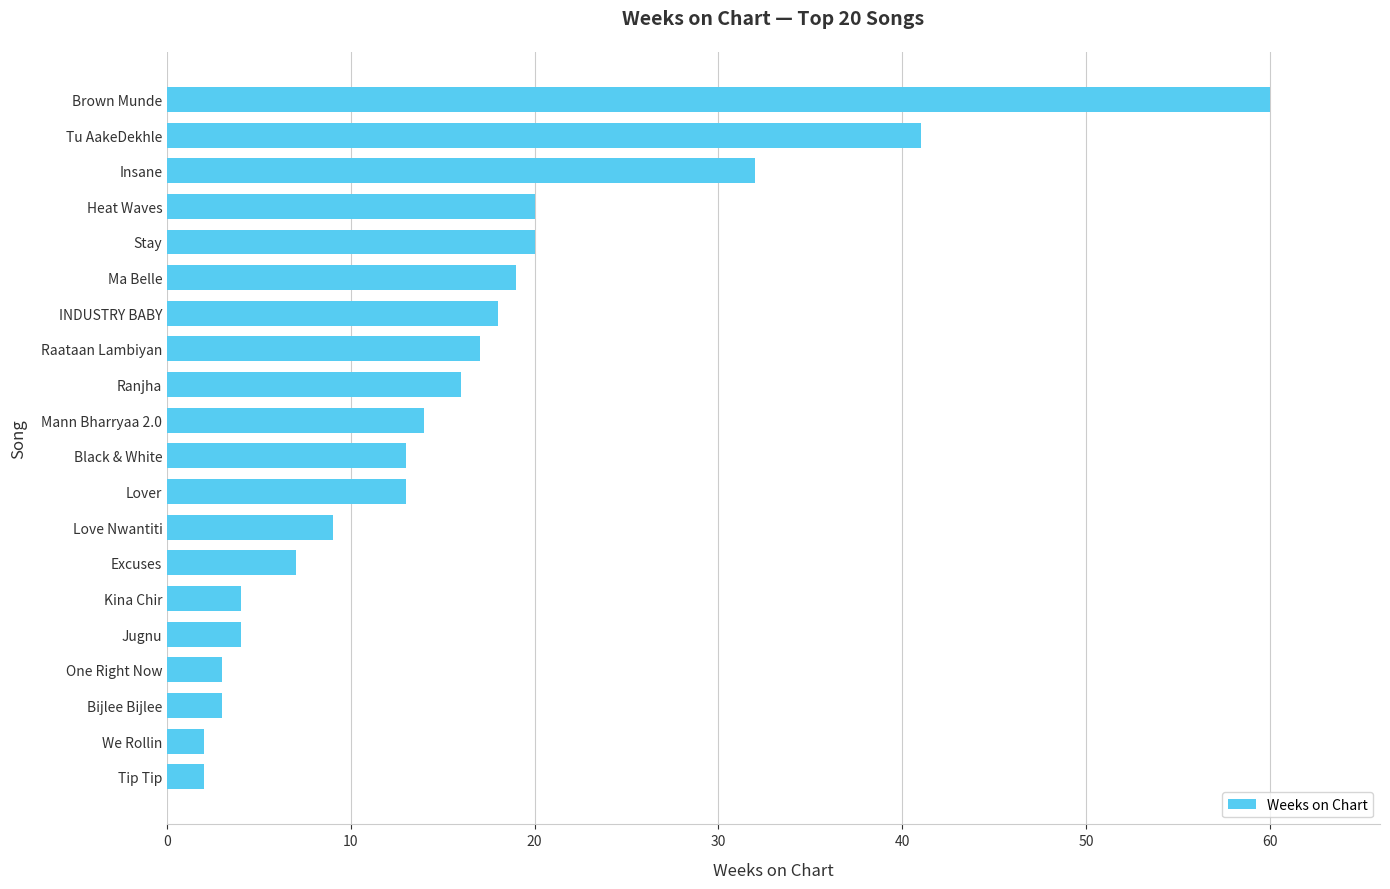

Does the chart contain stacked bars?

No